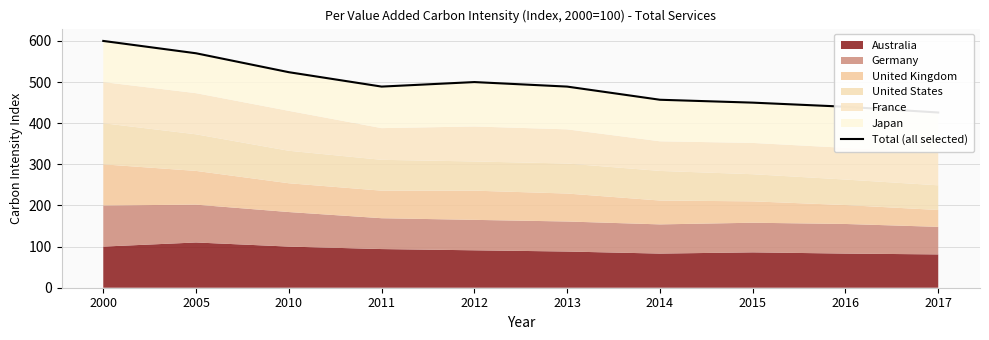

Where does the data first go above 489?

2000